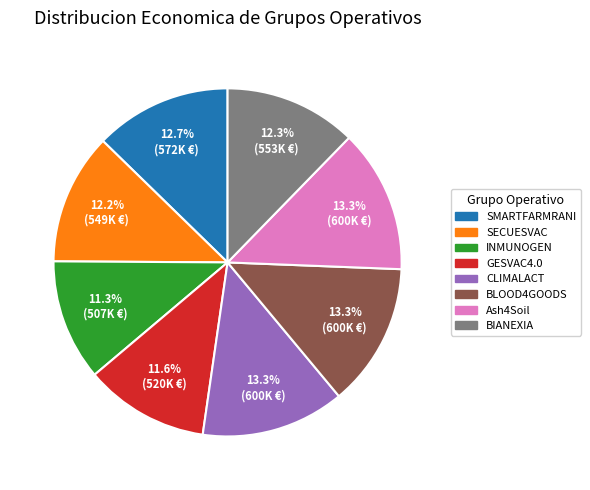

What percentage is the SMARTFARMRANI slice, to the nearest percent?

13%